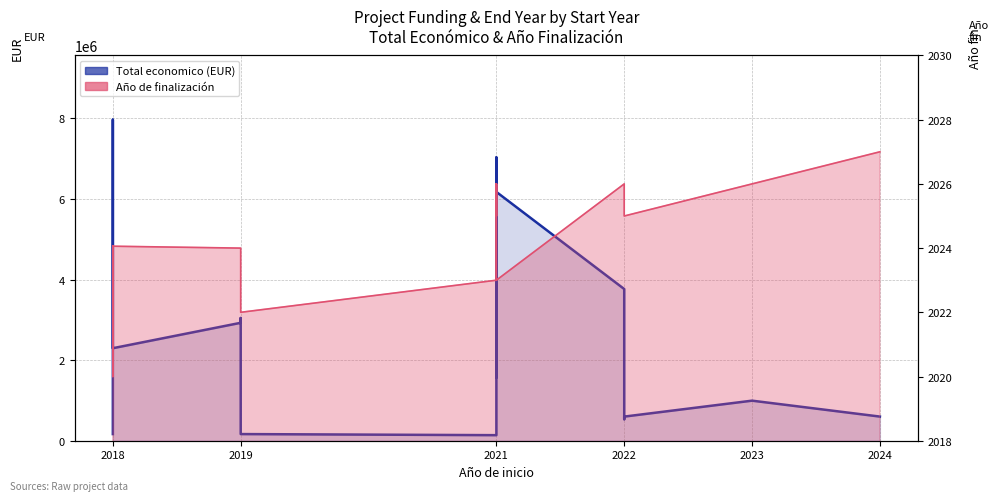

What is the sum of the Año de finalización values at 2019 and 2022?

4048.0